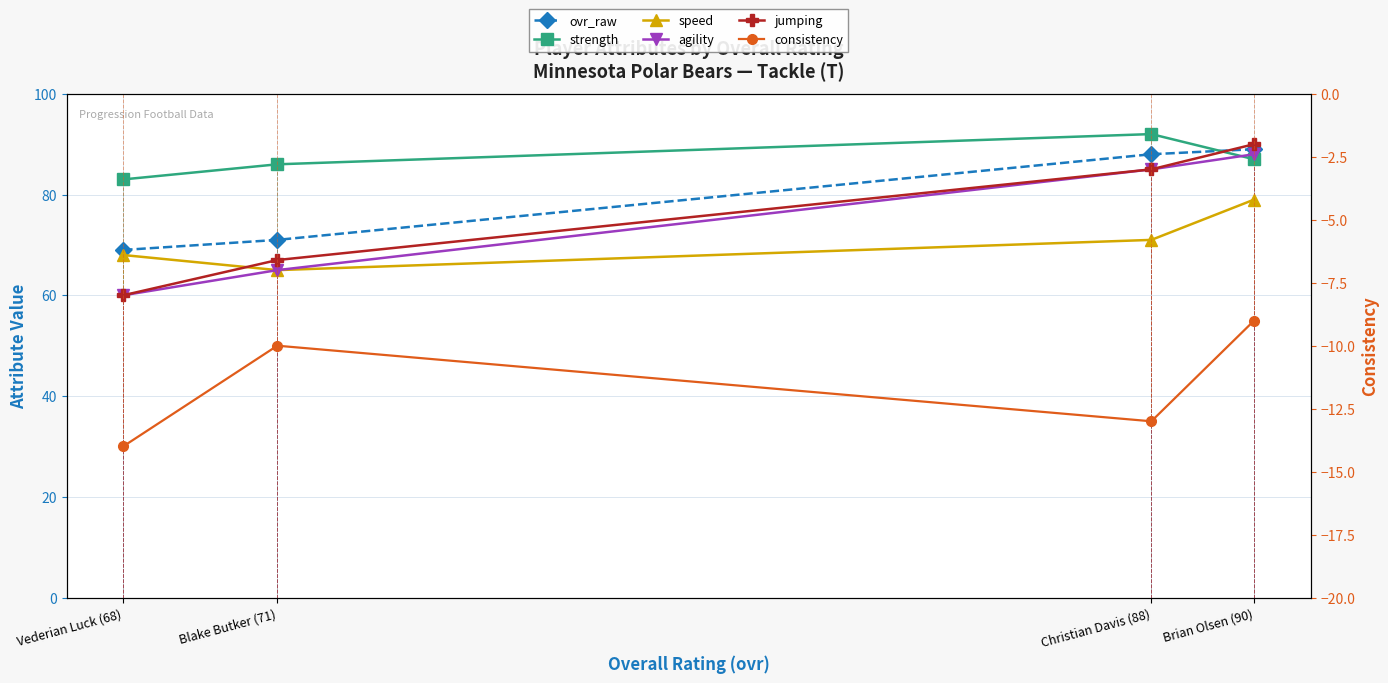

At which label does ovr_raw reach its minimum?

Vederian Luck (68)